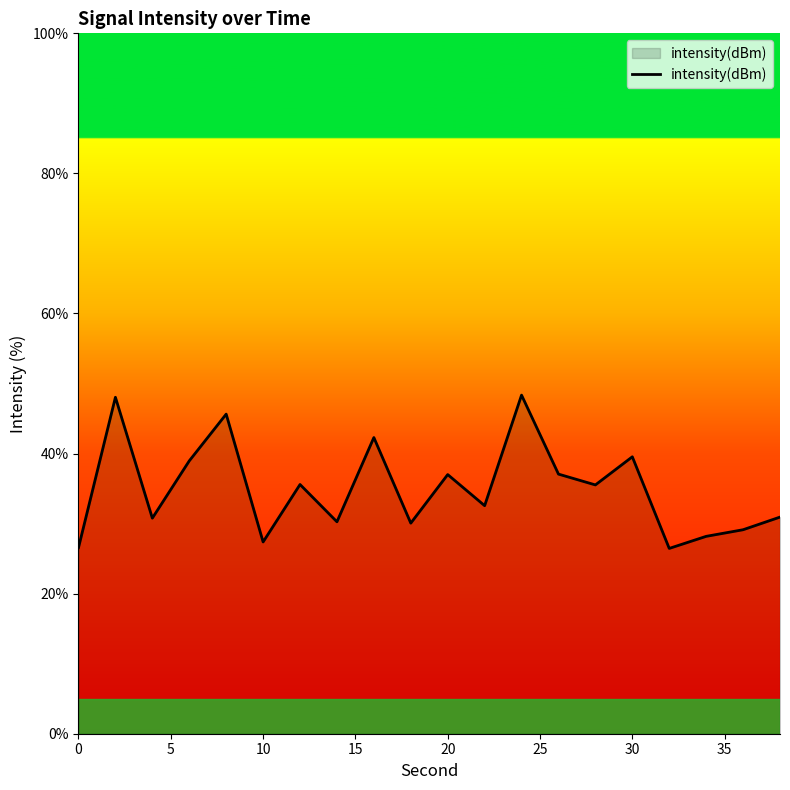

What is the minimum value shown in the chart?

26.5